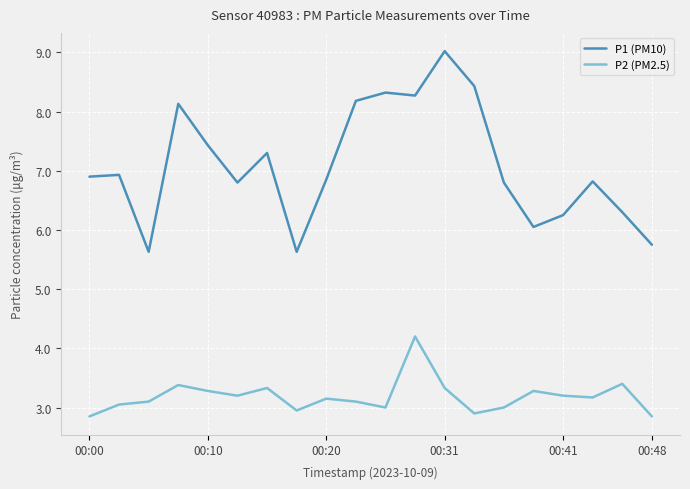

How many values in the P1 (PM10) series exceed 6?

17